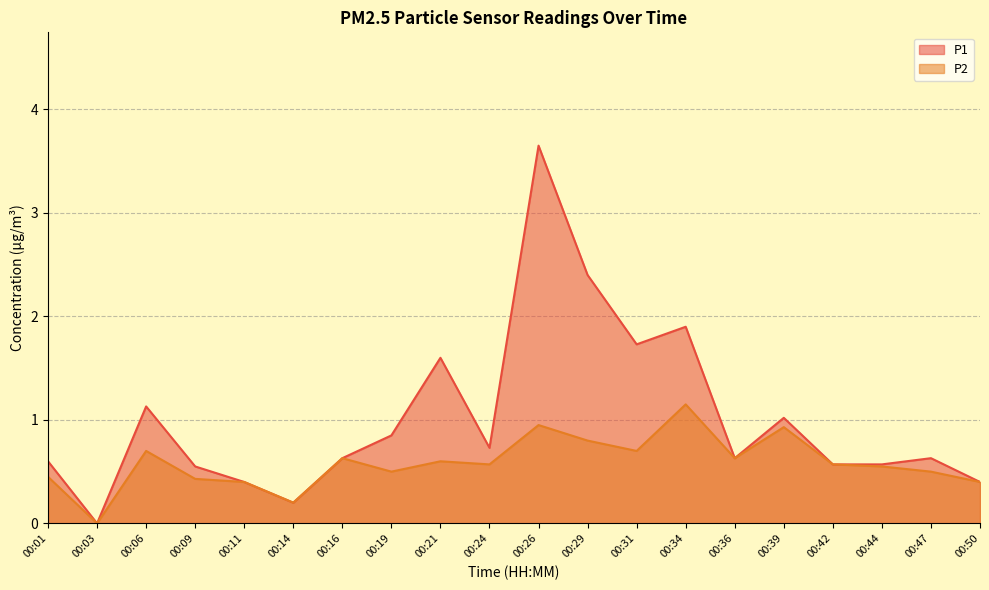

How many series are shown in this chart?

2